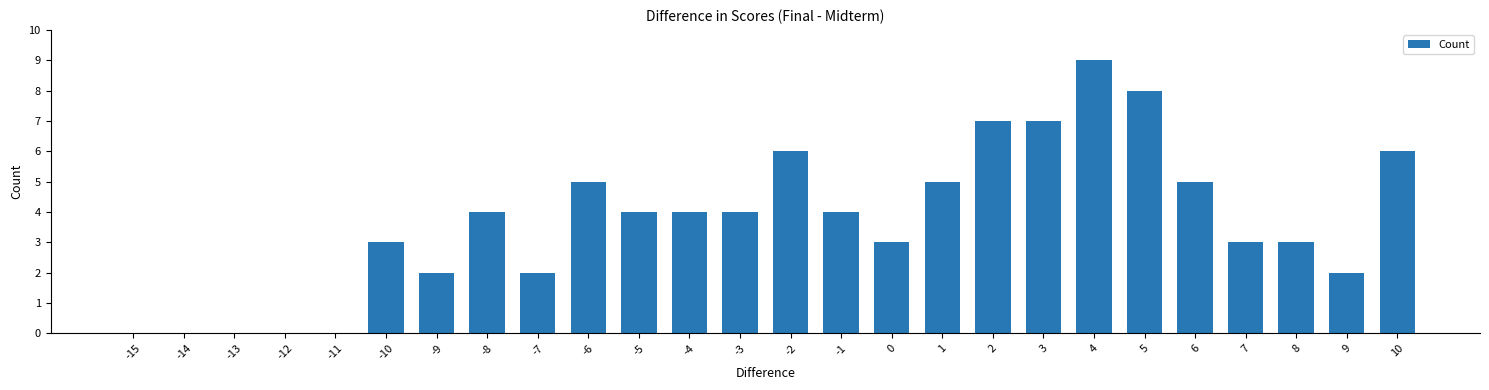

Count the number of categories in the chart.

26